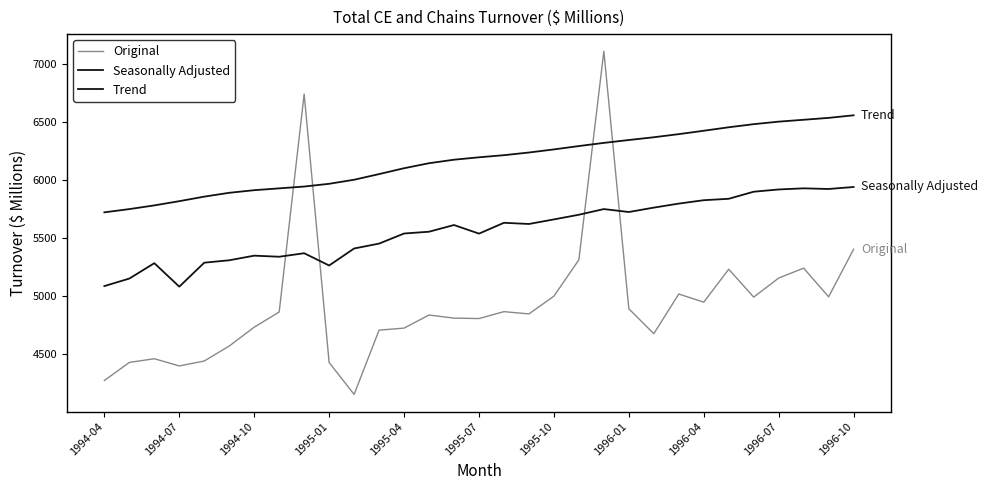

Is this an area chart (filled region under the line)?

No